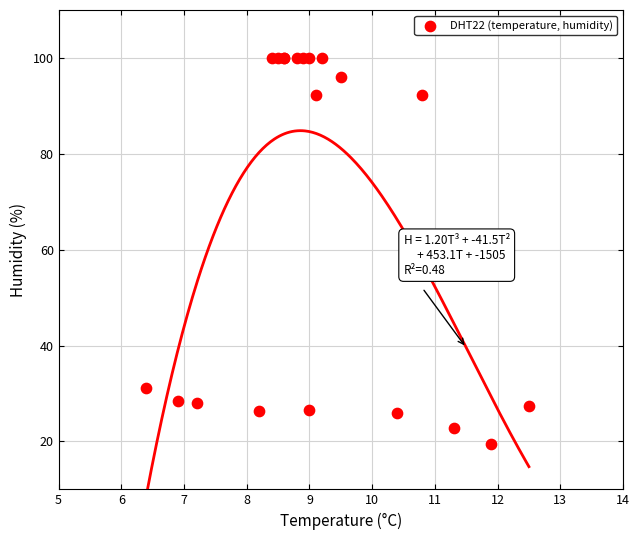

What Y value in the scatter plot is closest to 59?

31.1